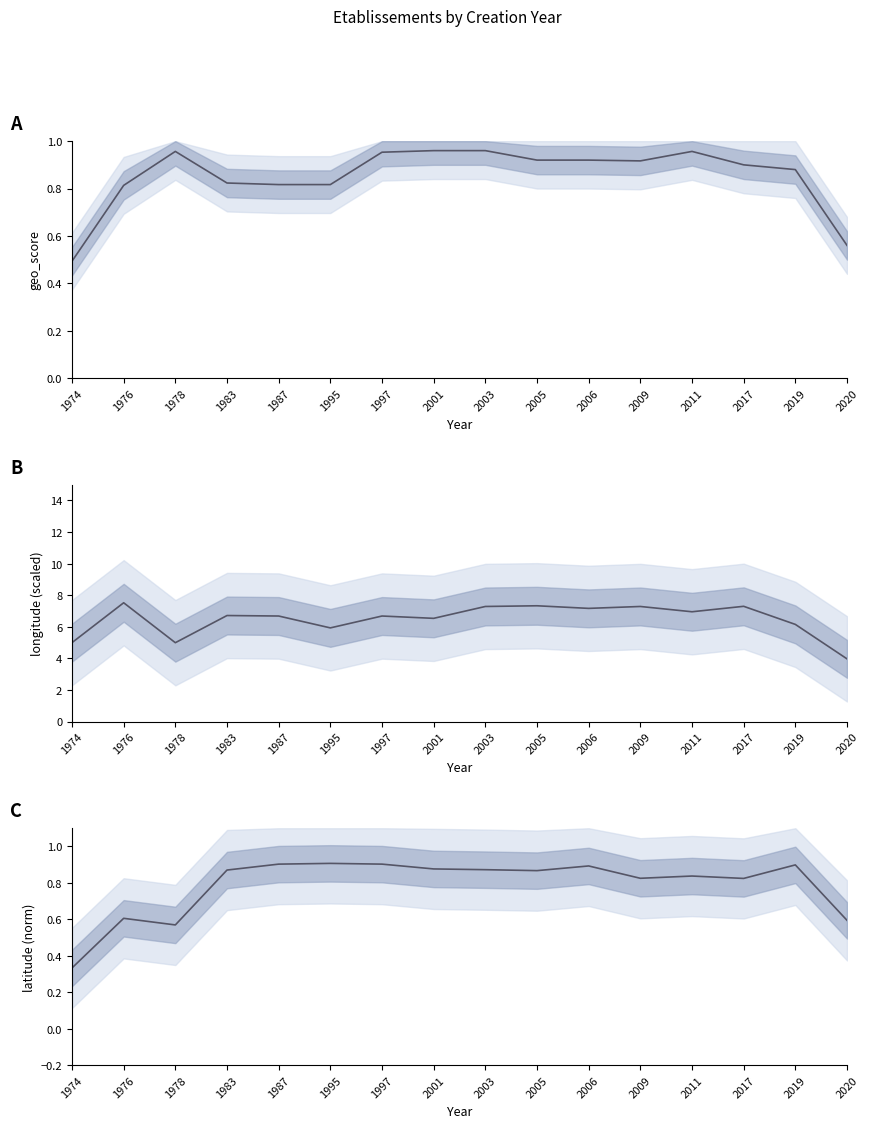

How many times do geo_score and latitude (norm) cross each other?

3